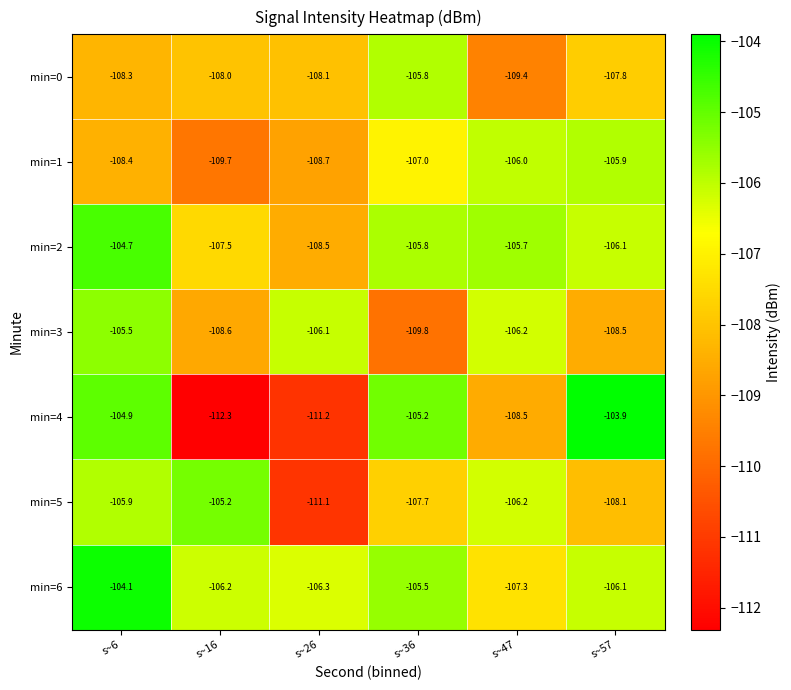

What is the sum of the min=1 values at s~57 and s~26?

-214.6